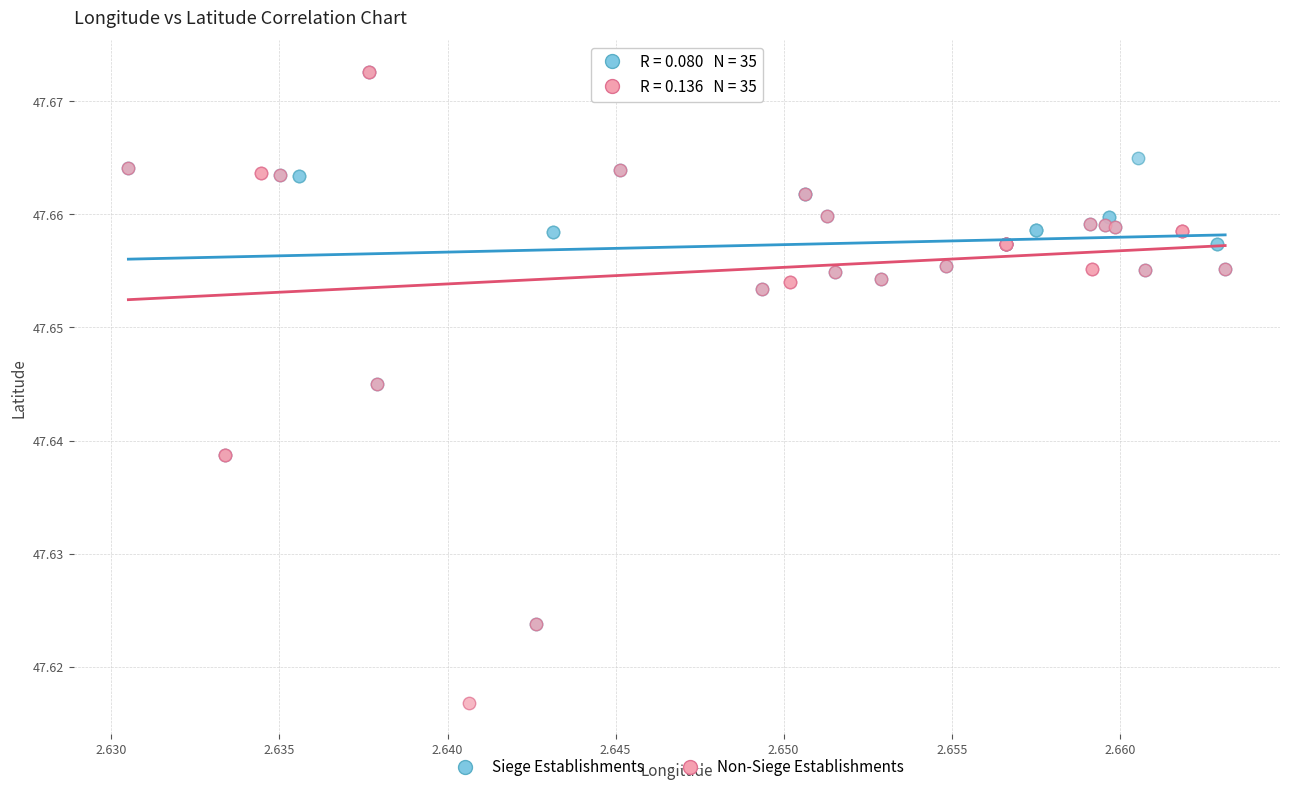

Which series has the largest Y range (max minus min)?

Non-Siege Establishments